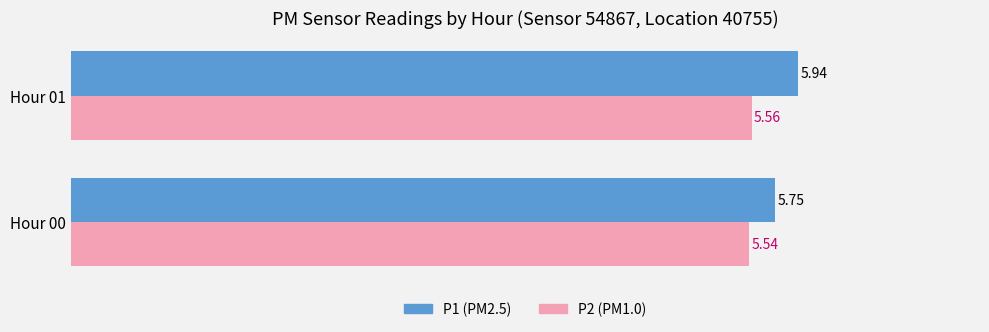

What is the sum of the P1 (PM2.5) values at Hour 00 and Hour 01?

11.7